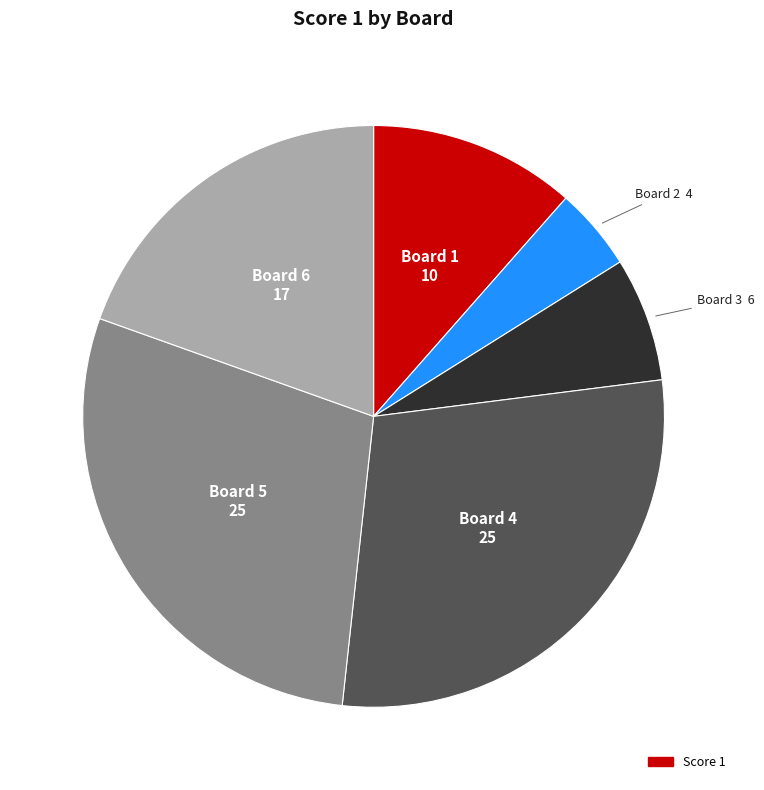

Is there any slice that represents more than half of the pie?

No